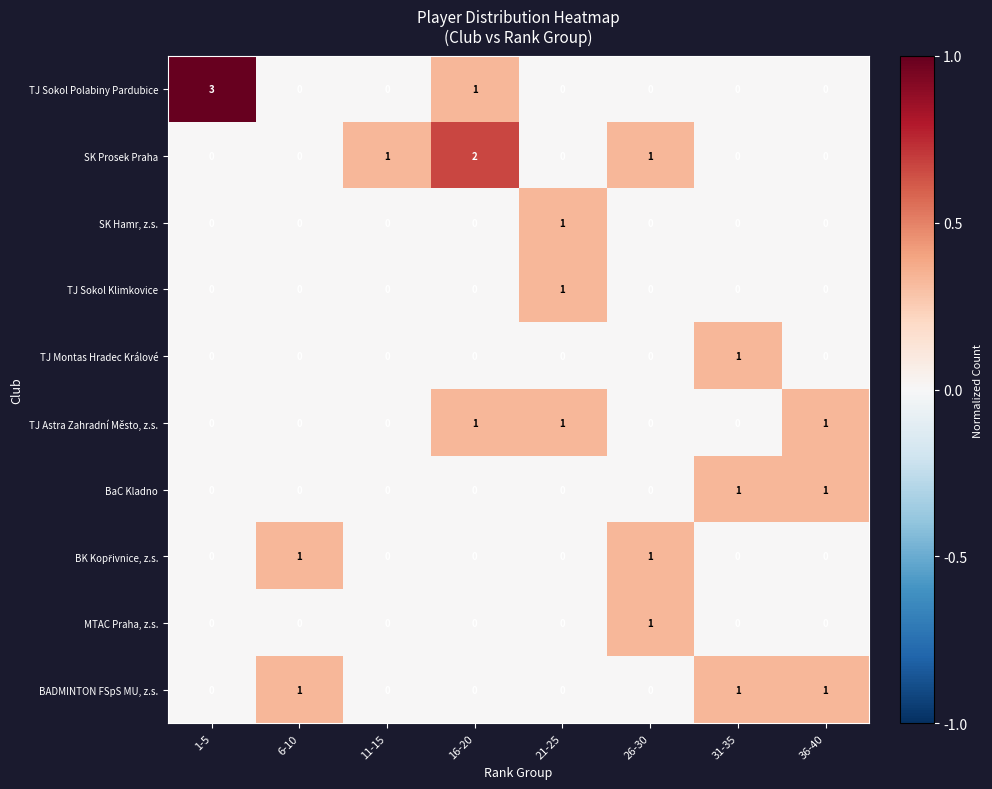

What is the difference between the highest and lowest values at 1-5?

3